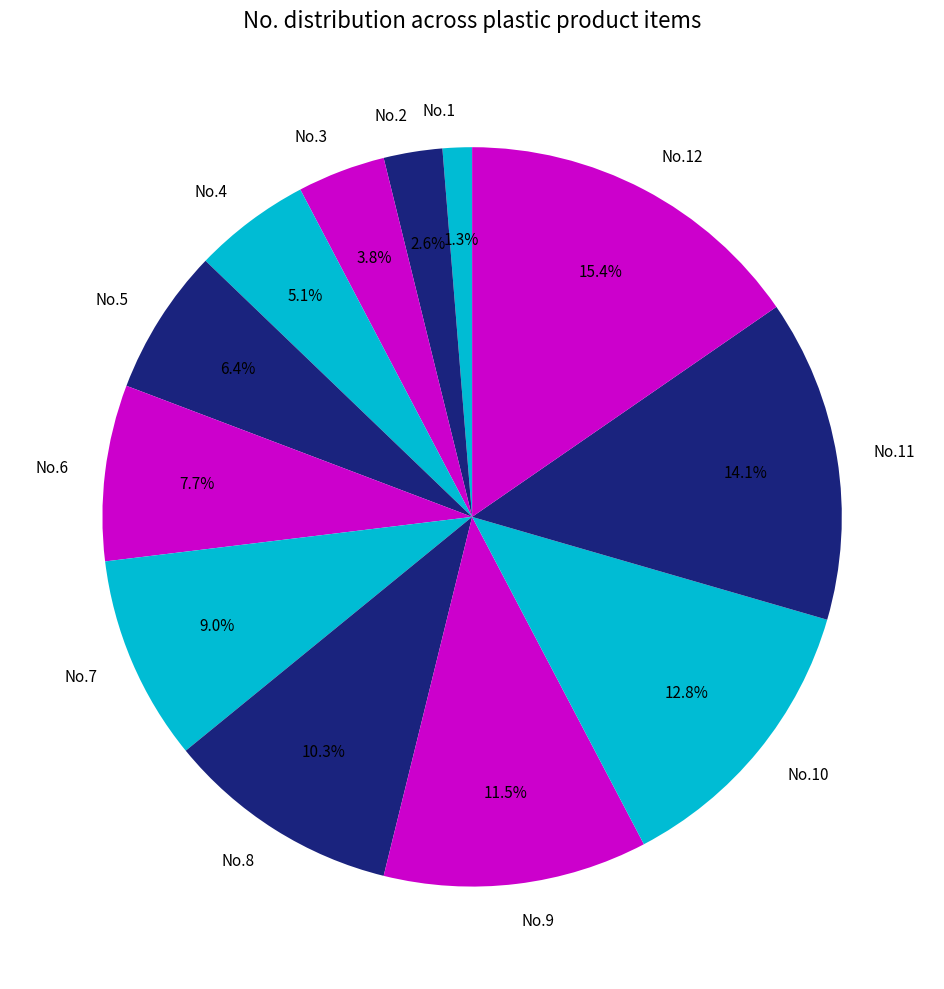

Which category has the biggest portion of the pie?

No.12